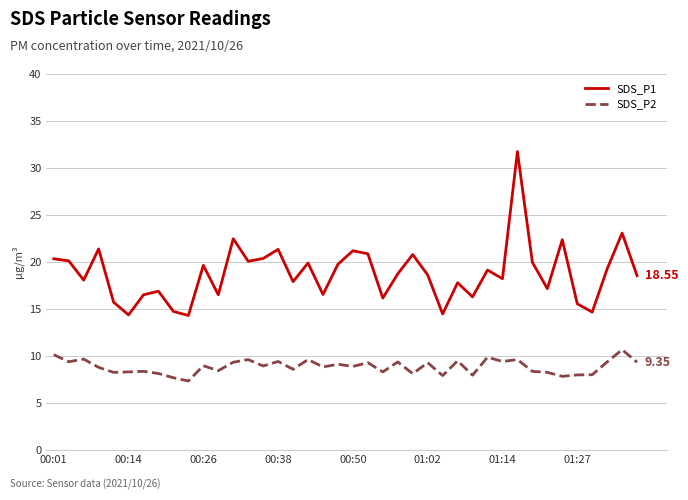

What are all the series names shown in the legend?

SDS_P1, SDS_P2